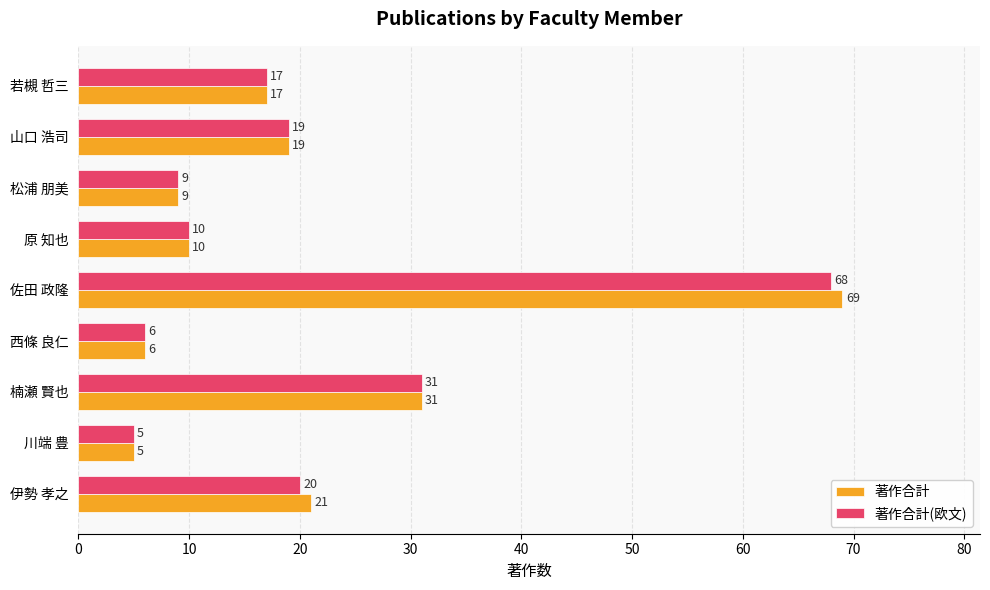

List the series in order of their peak value, lowest first.

著作合計(欧文), 著作合計